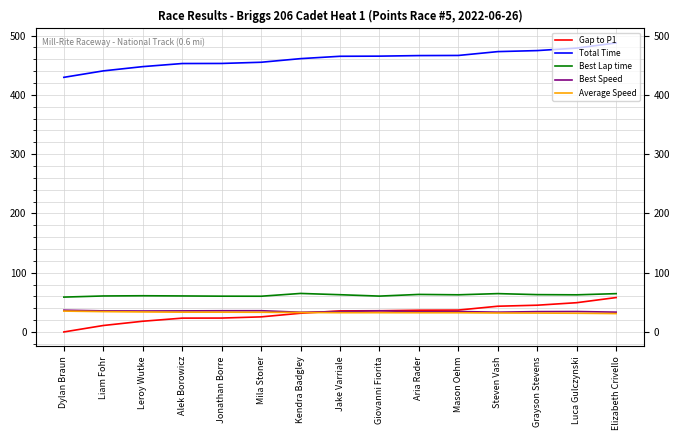

True or false: Total Time and Best Speed cross at least once.

False